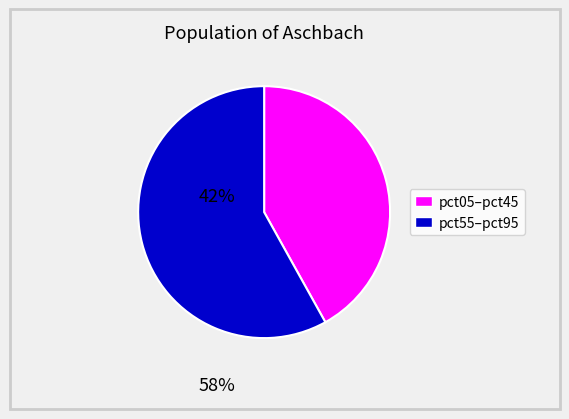

Does any single category account for the majority?

Yes